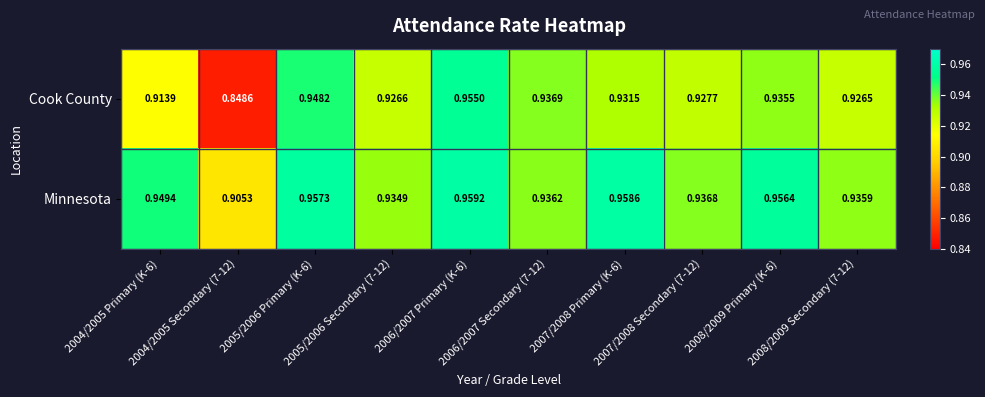

Which series has the widest spread of values?

Cook County